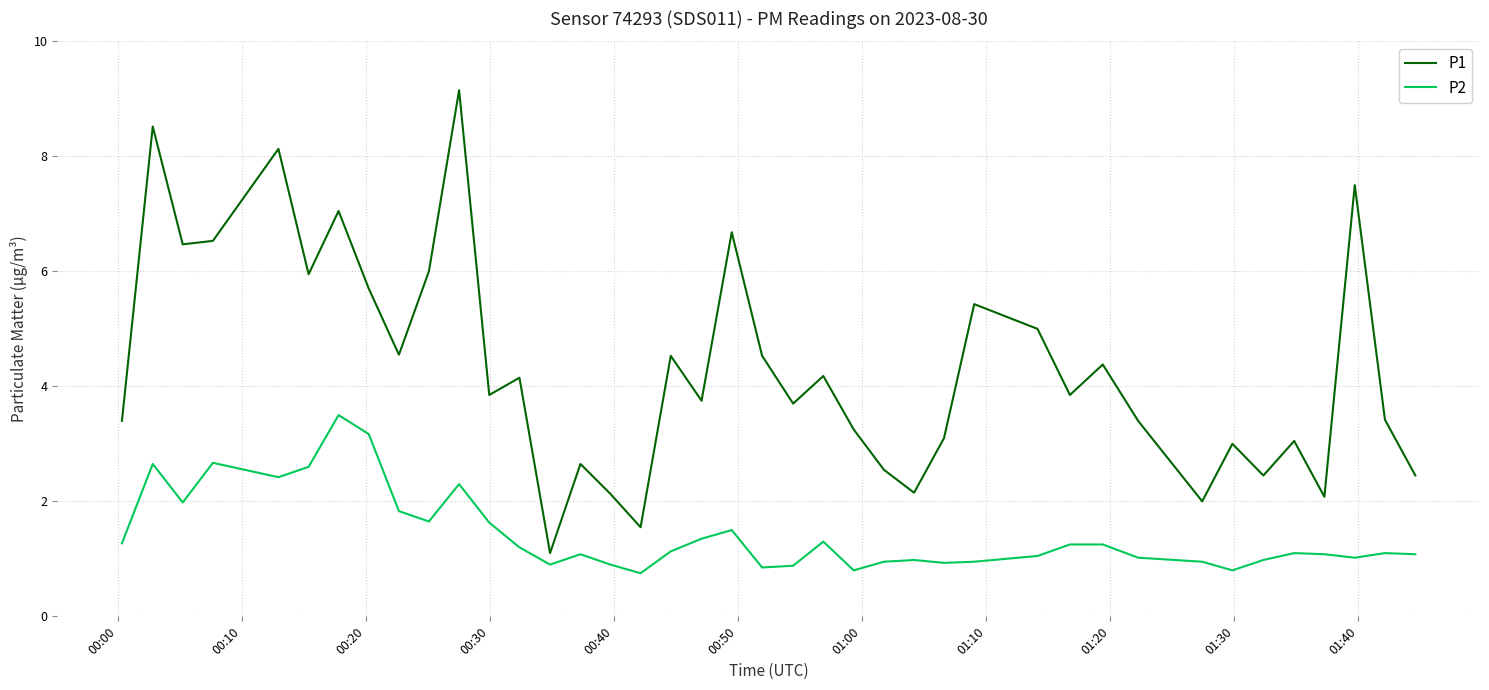

Which series has the largest range (max minus min)?

P1